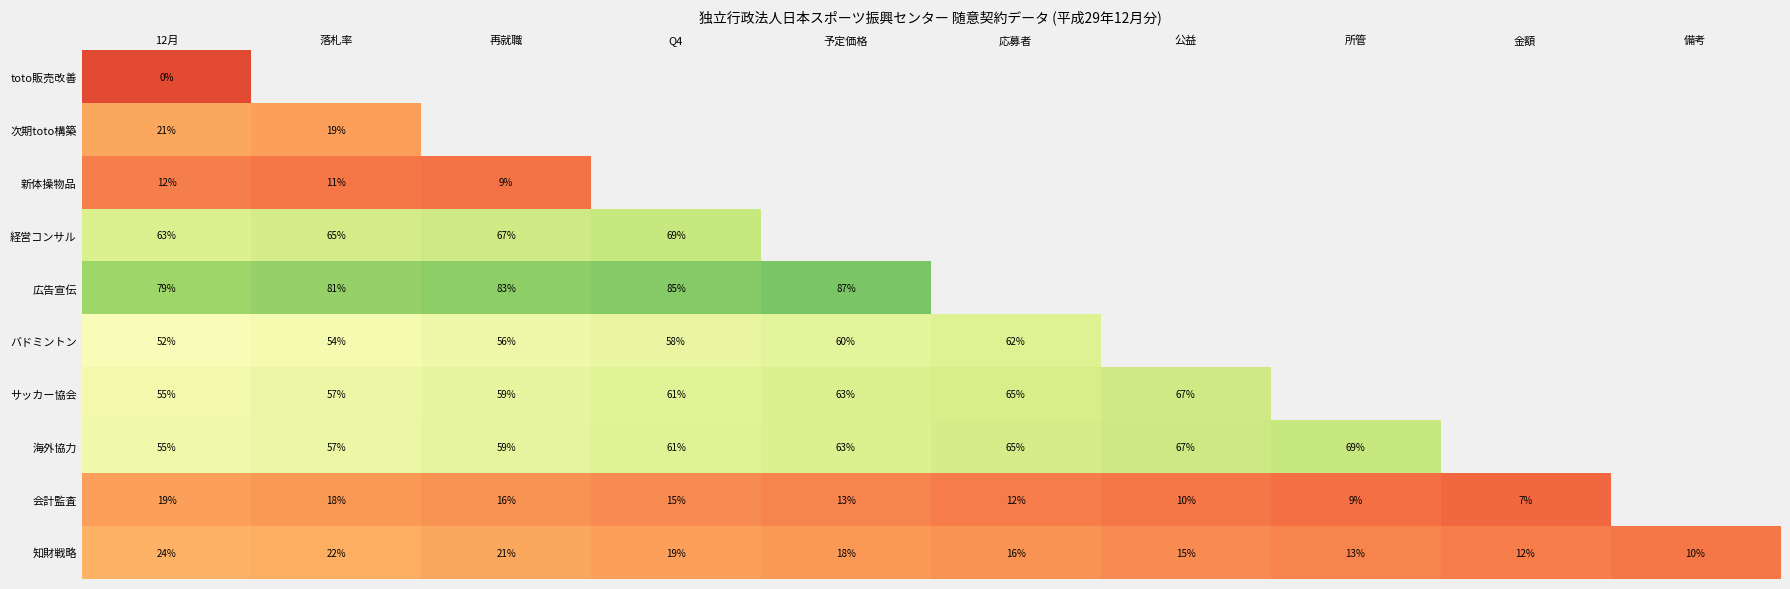

The 会計監査 series shows 28.8 at 再就職. True or false?

False